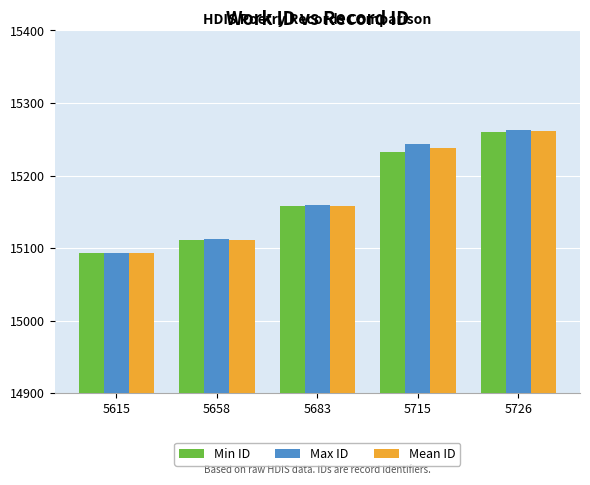

What is the sum of all Max ID values?

75871.0